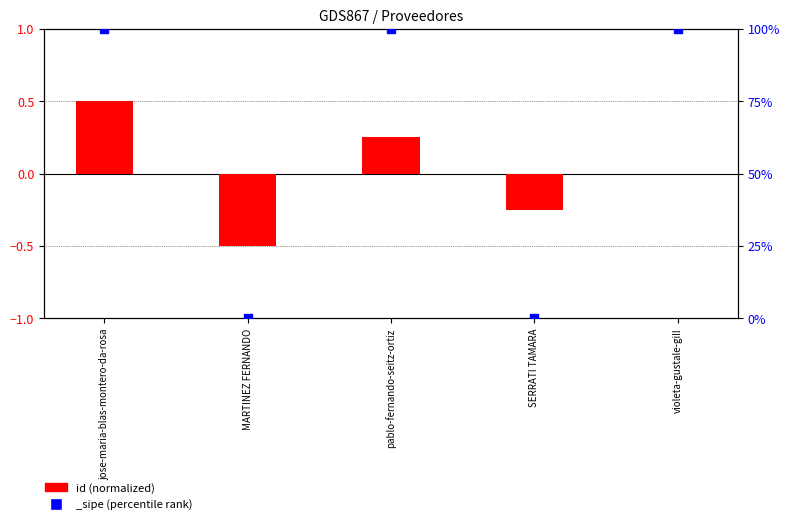

What is the change in value from MARTINEZ FERNANDO to SERRATI TAMARA?

+0.2